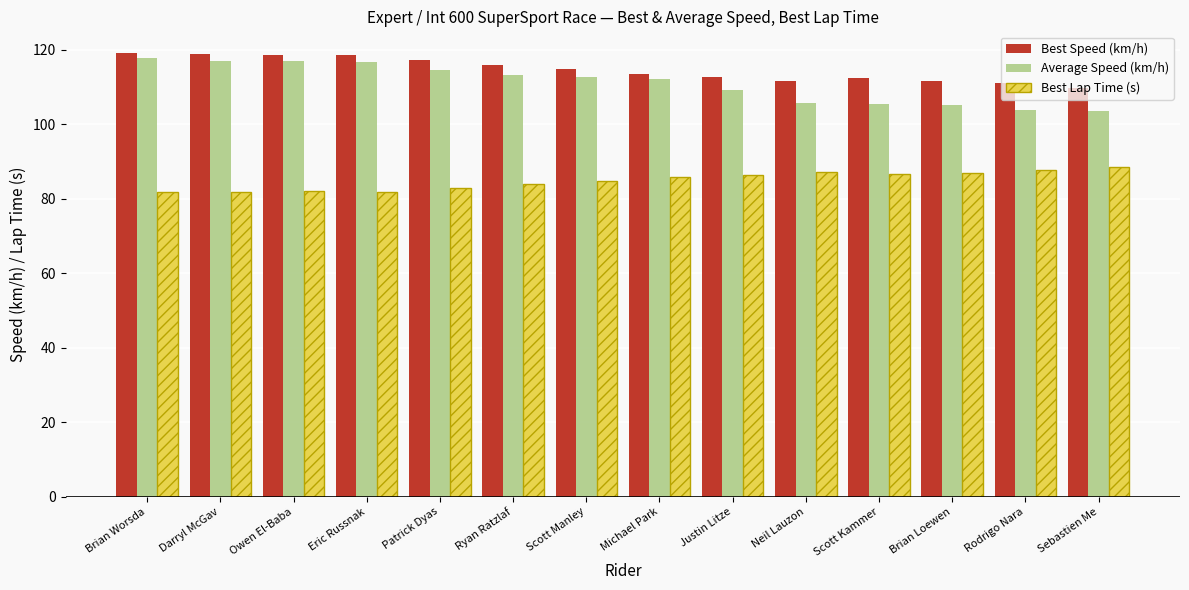

Rank the series at Patrick Dyas from lowest to highest value.

Best Lap Time (s), Average Speed (km/h), Best Speed (km/h)